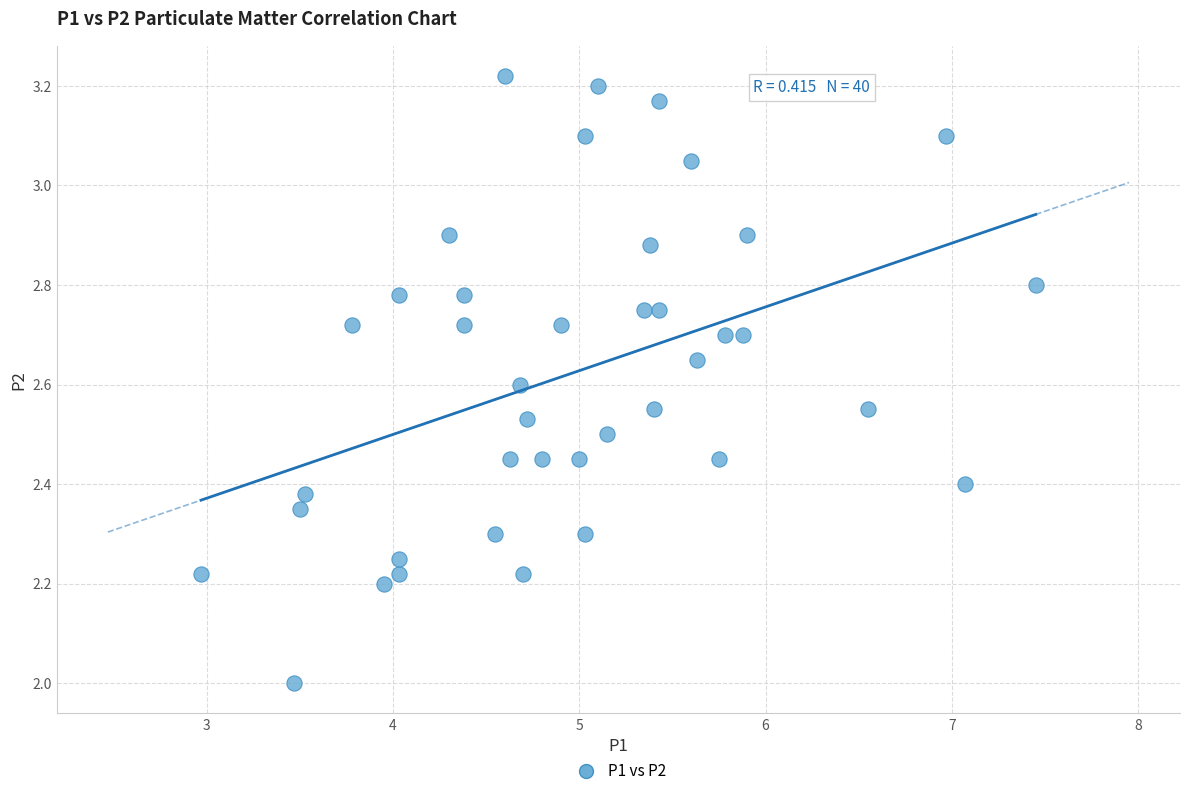

What is the range of X values (max minus min)?

4.5